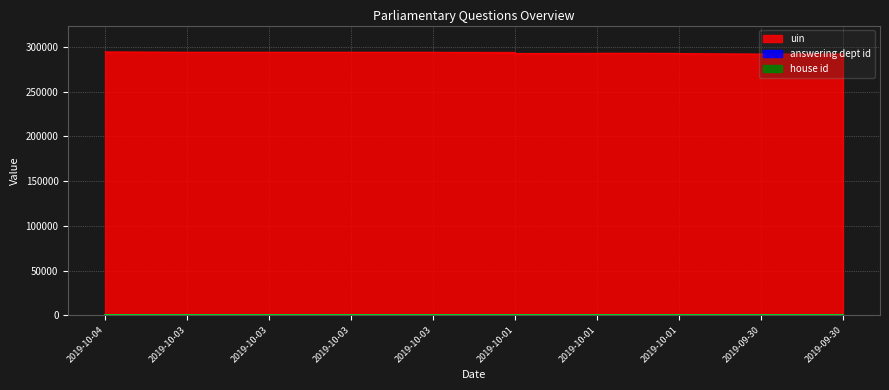

At how many categories does at least one series exceed 84881?

10